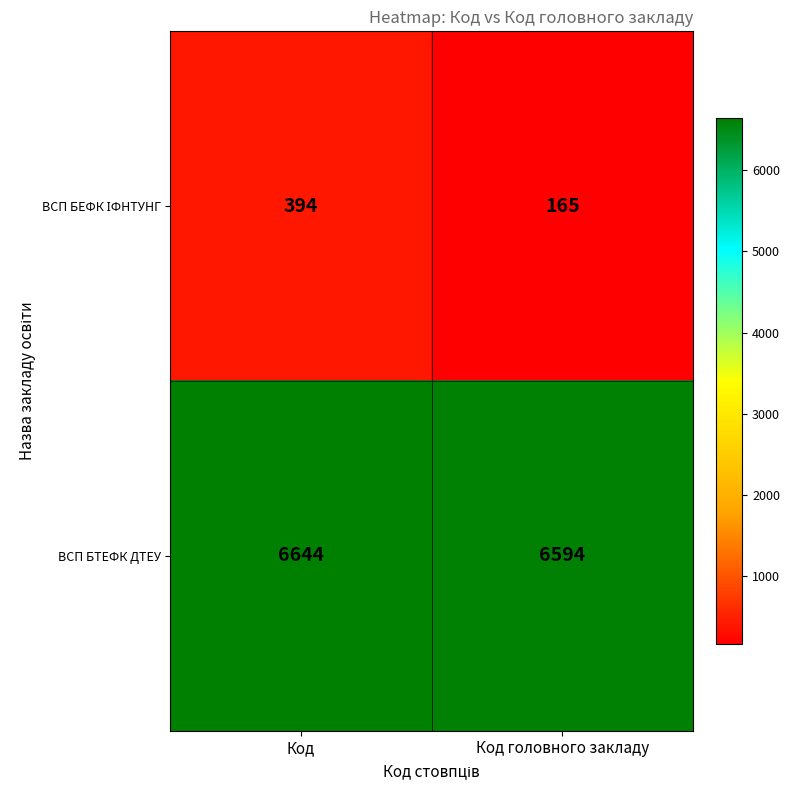

How many categories are shown in the chart?

2